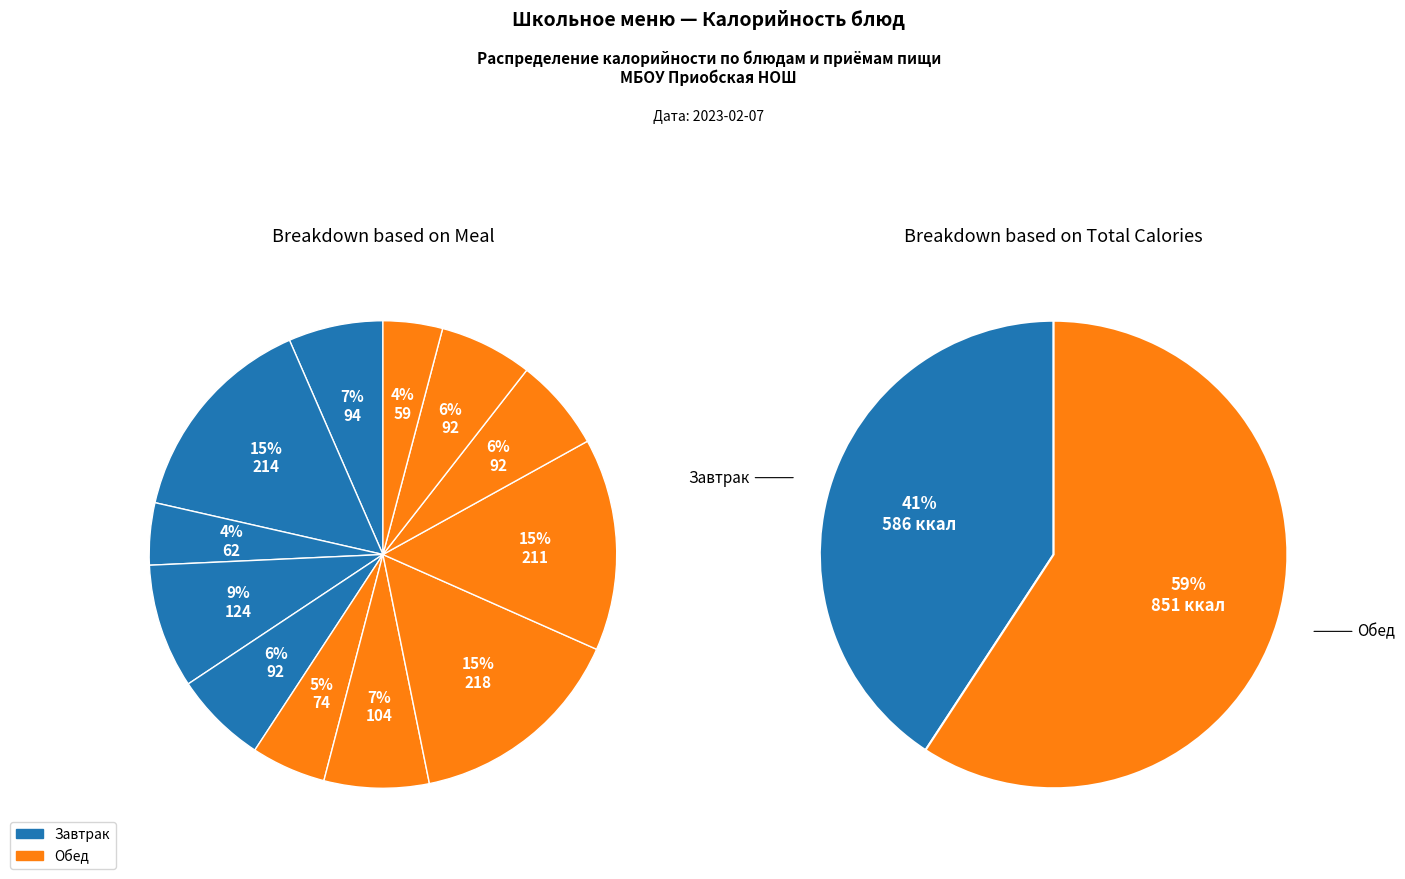

To the nearest percent, what percentage of the pie is Свекольник?

7%